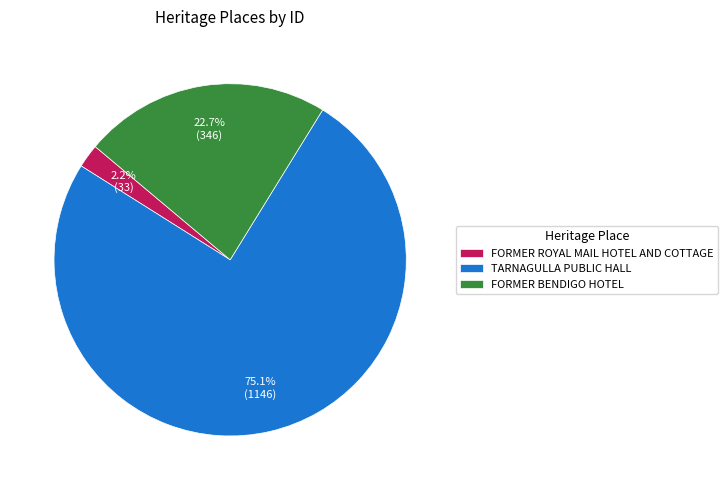

The FORMER ROYAL MAIL HOTEL AND COTTAGE slice represents 2% of the pie. True or false?

True